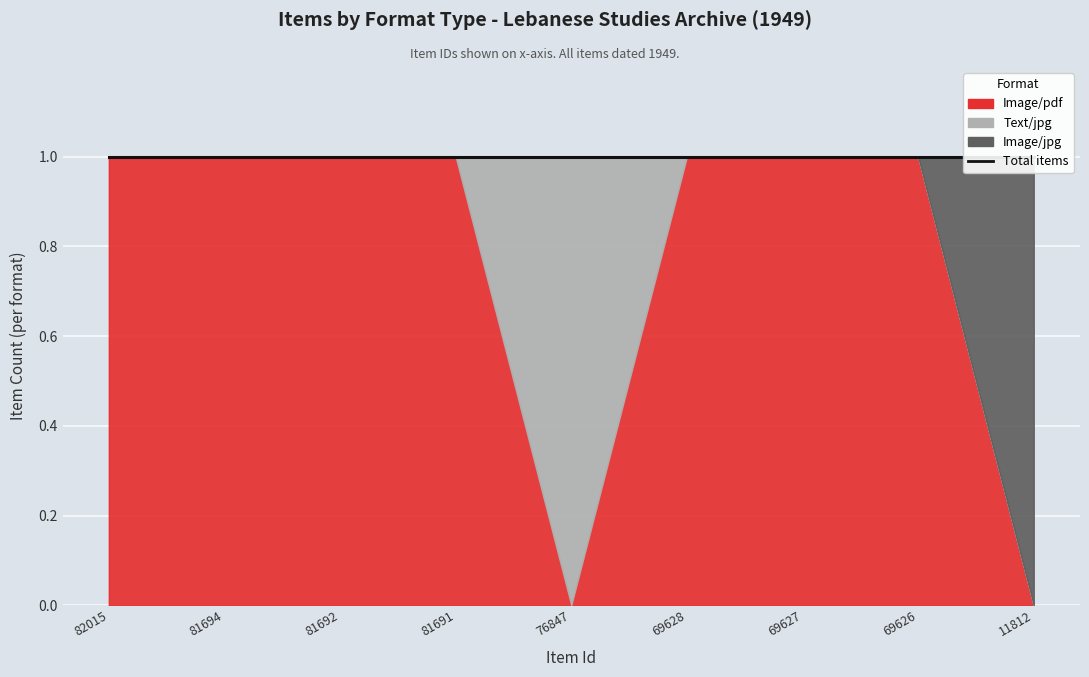

The Image/pdf series shows 0 at 76847. True or false?

False